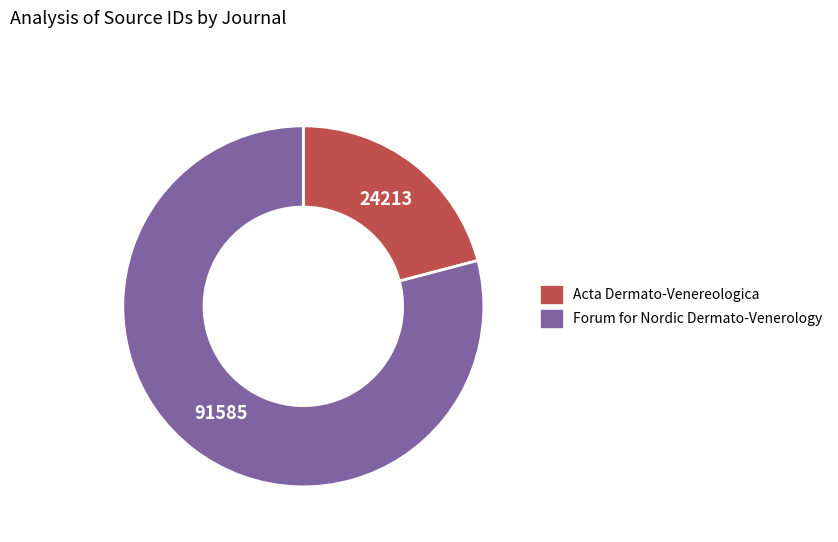

Approximately how many times larger is the value at Forum for Nordic Dermato-Venerology compared to Acta Dermato-Venereologica?

3.8